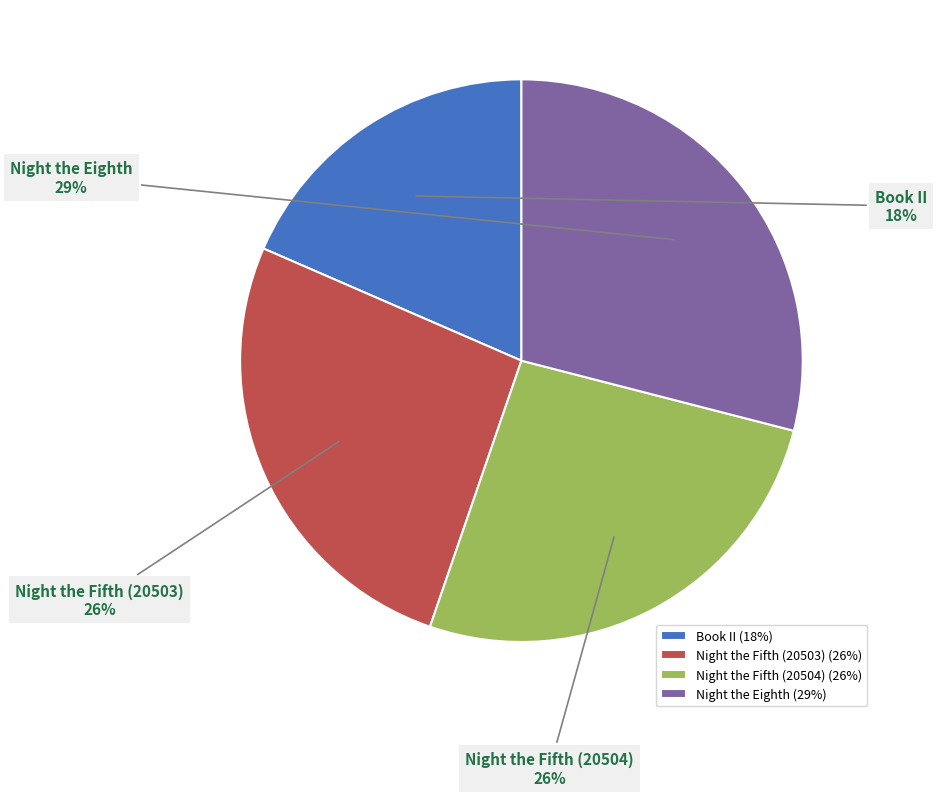

What is the ratio of the value at Night the Fifth (20504) to the value at Night the Fifth (20503)?

1.0